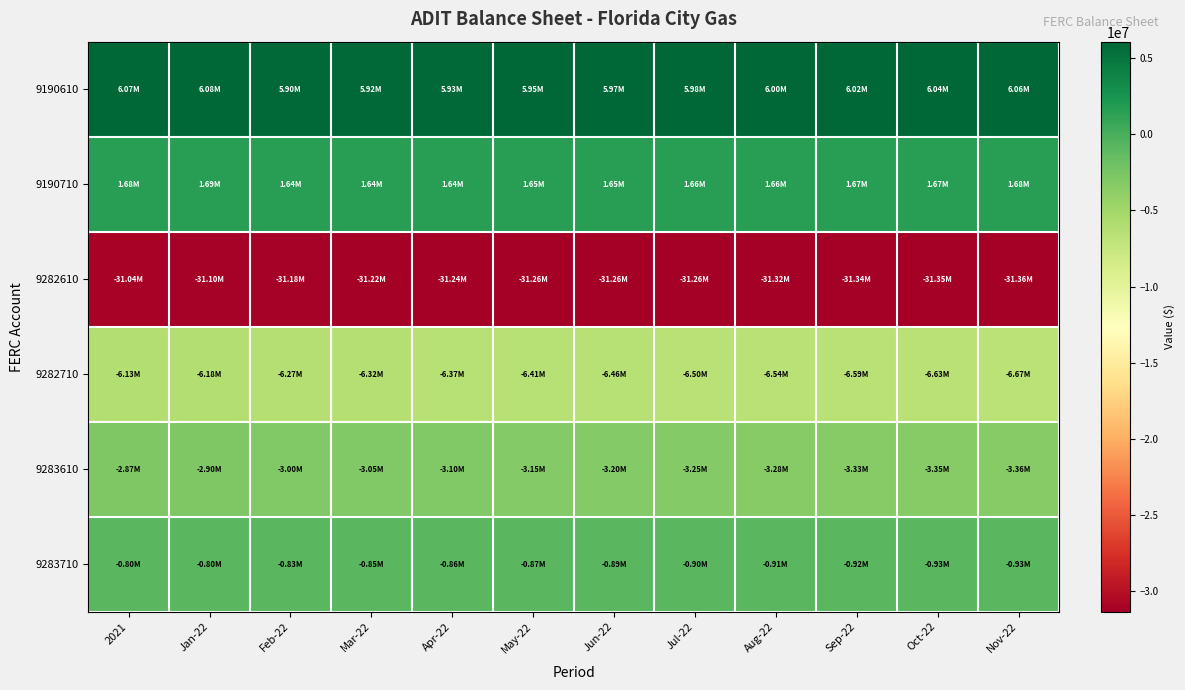

Which category has the highest value across all series?

Jan-22